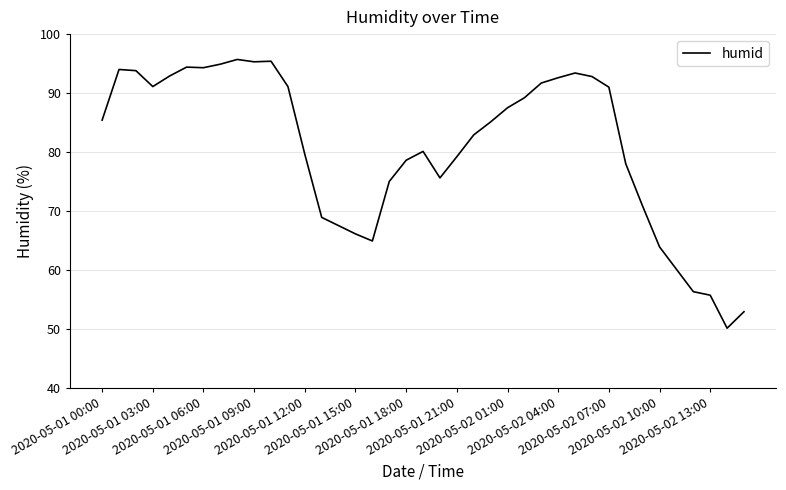

What is the difference between the maximum and minimum values?

45.6